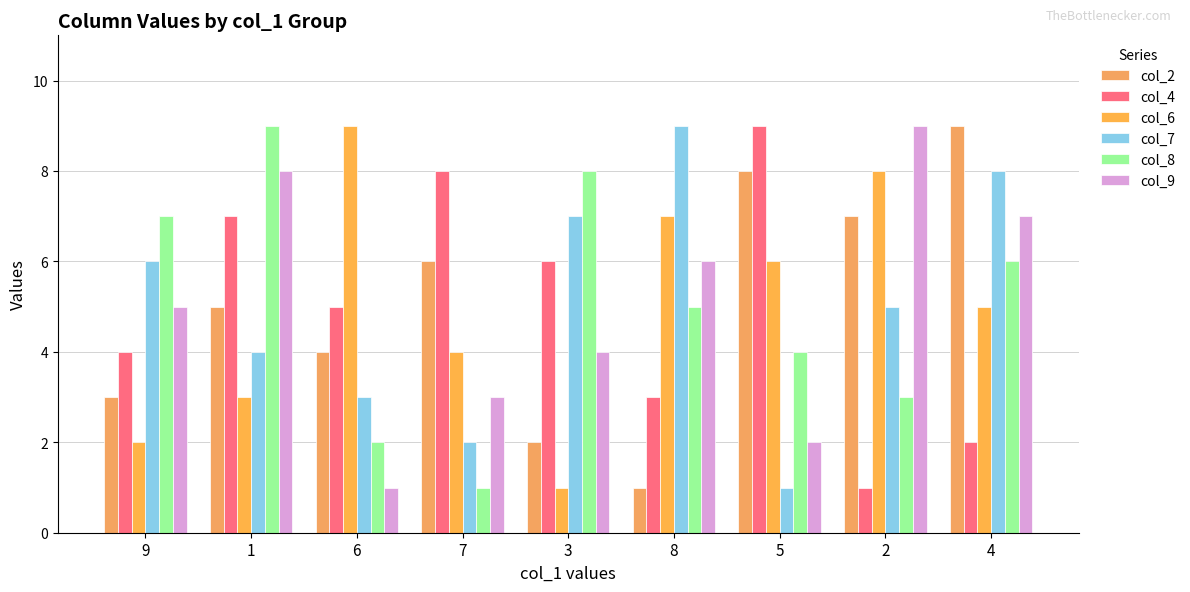

Reading left to right, extract all data points from this chart.

col_2: 3	5	4	6	2	1	8	7	9
col_4: 4	7	5	8	6	3	9	1	2
col_6: 2	3	9	4	1	7	6	8	5
col_7: 6	4	3	2	7	9	1	5	8
col_8: 7	9	2	1	8	5	4	3	6
col_9: 5	8	1	3	4	6	2	9	7